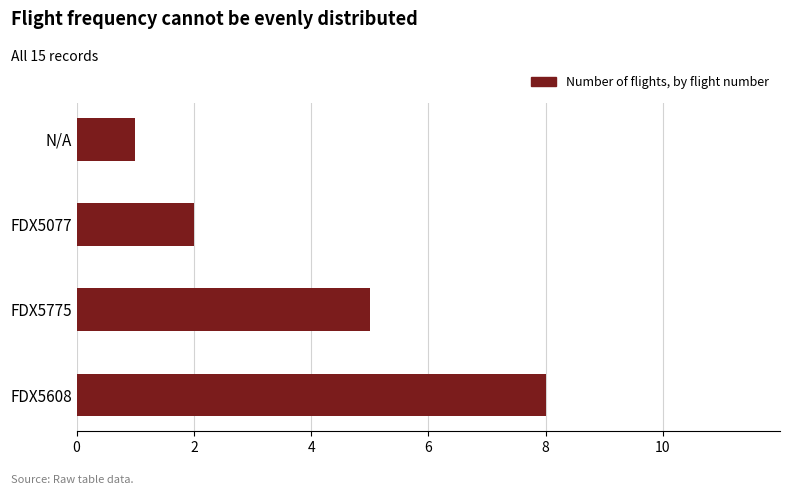

Is it true that the value at FDX5077 is 1?

False